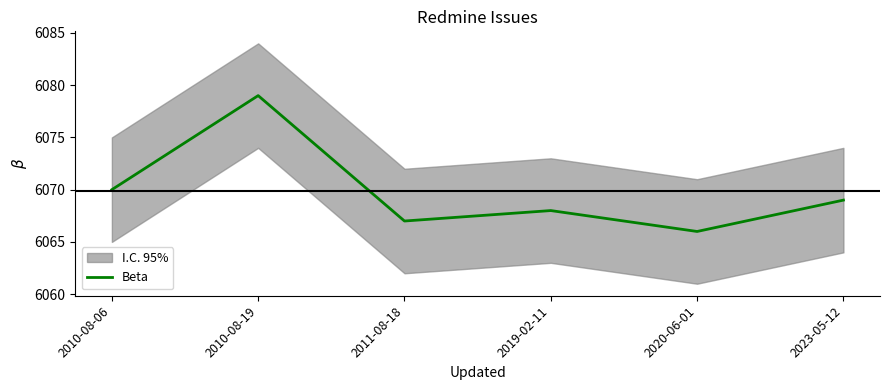

Is it true that the value at 2020-06-01 is 3181?

False